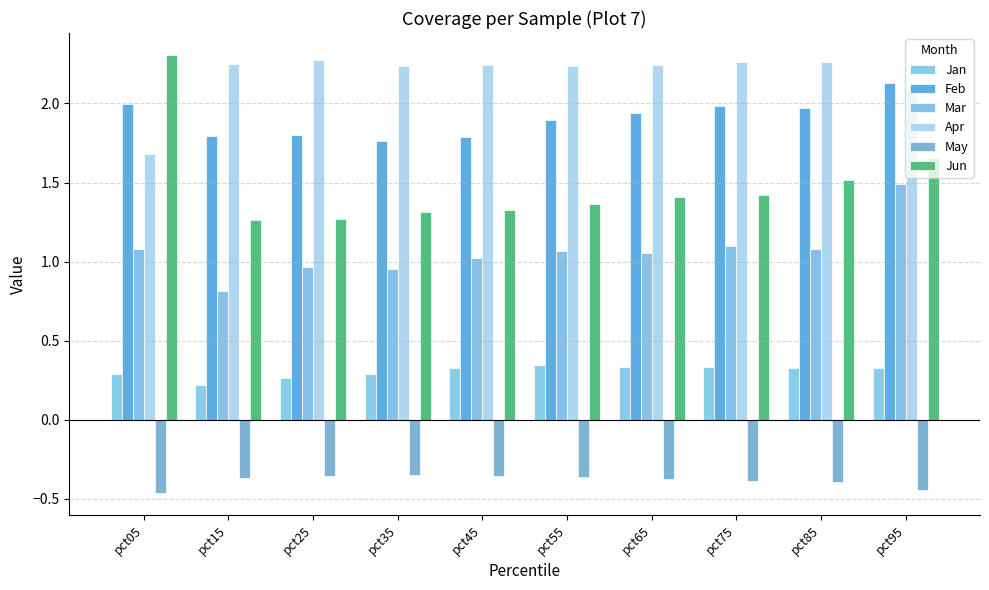

How many categories are shown in the chart?

10